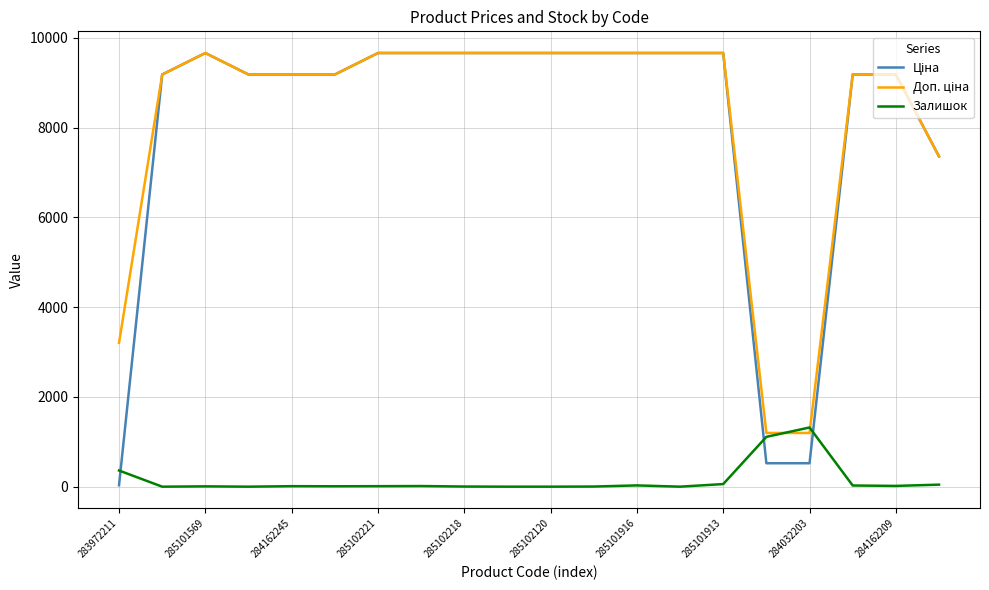

What is the maximum value for Залишок?

1319.0